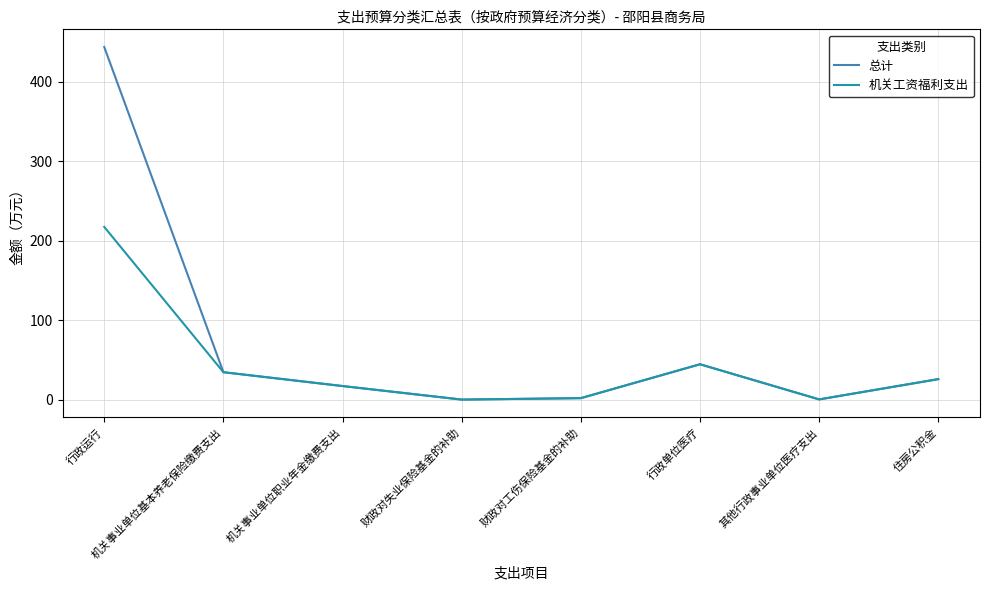

Is it true that 总计 equals 17.4 at 机关事业单位职业年金缴费支出?

True